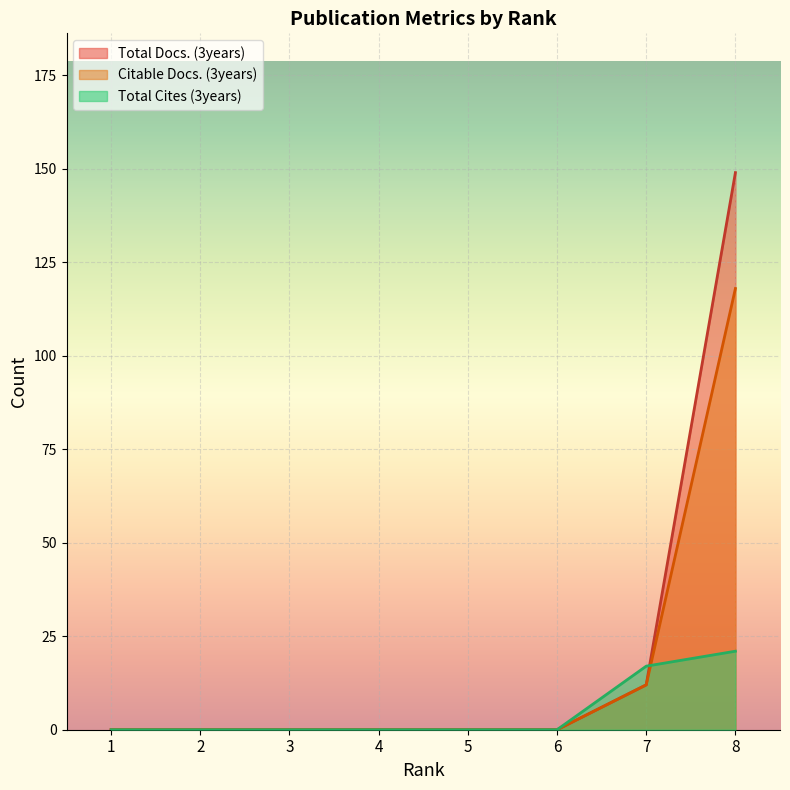

Reading left to right, extract all data points from this chart.

Total Docs. (3years): 1=0	2=0	3=0	4=0	5=0	6=0	7=12	8=149
Citable Docs. (3years): 1=0	2=0	3=0	4=0	5=0	6=0	7=12	8=118
Total Cites (3years): 1=0	2=0	3=0	4=0	5=0	6=0	7=17	8=21